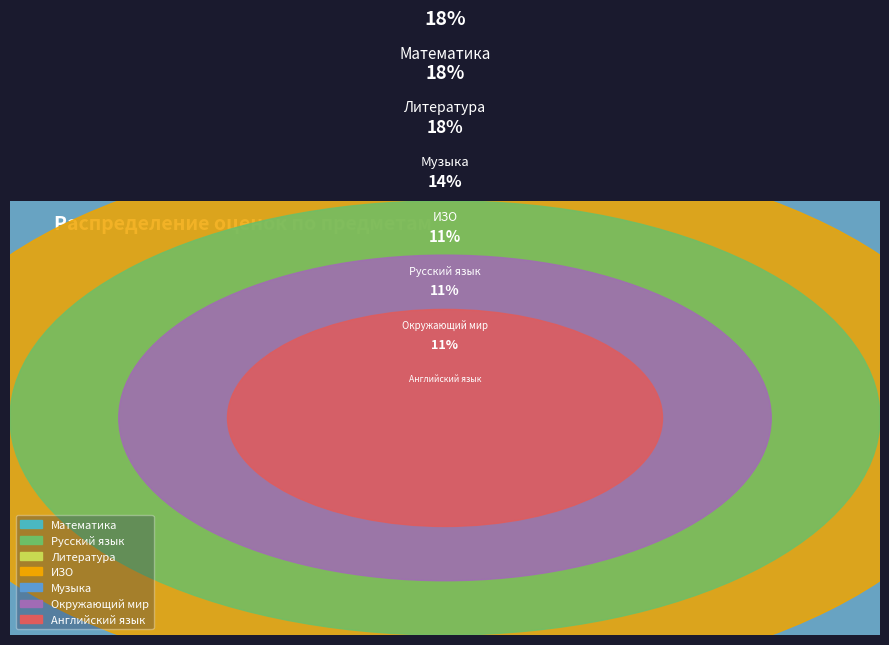

Rank the categories by value from highest to lowest.

Математика, Литература, Музыка, ИЗО, Русский язык, Окружающий мир, Английский язык